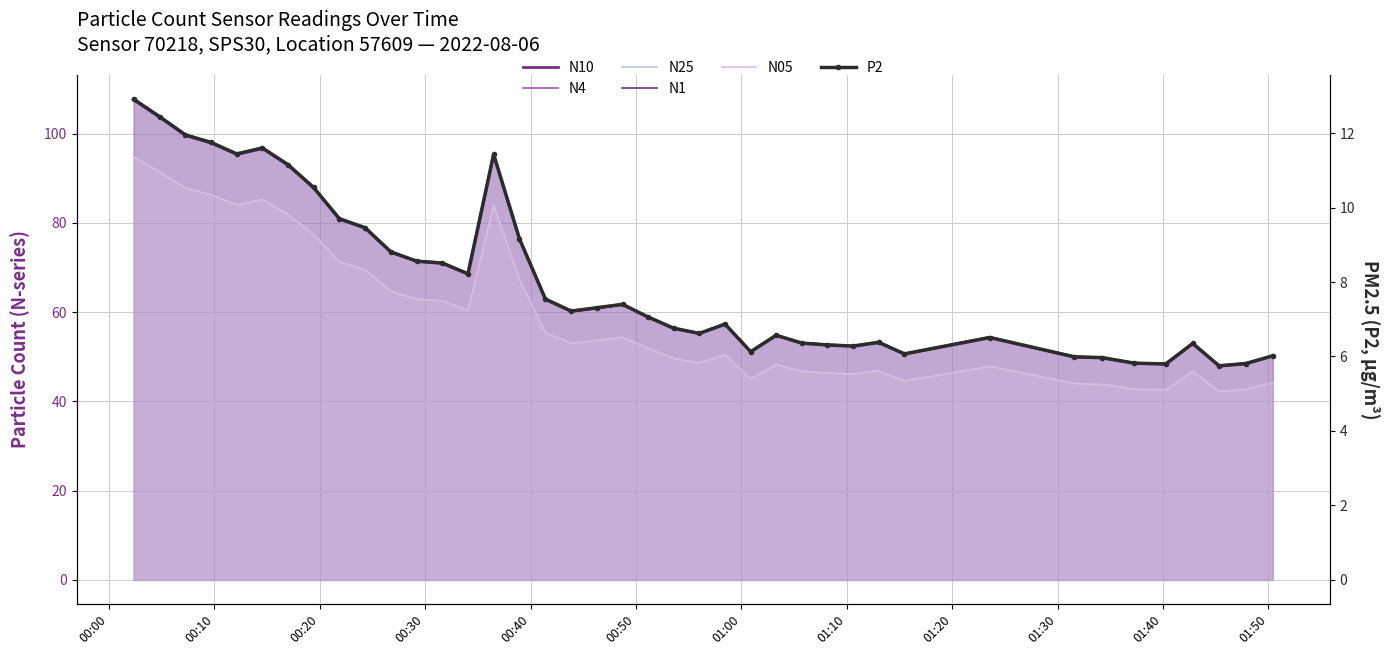

True or false: N25 has a value of 70.7 at 34.

False